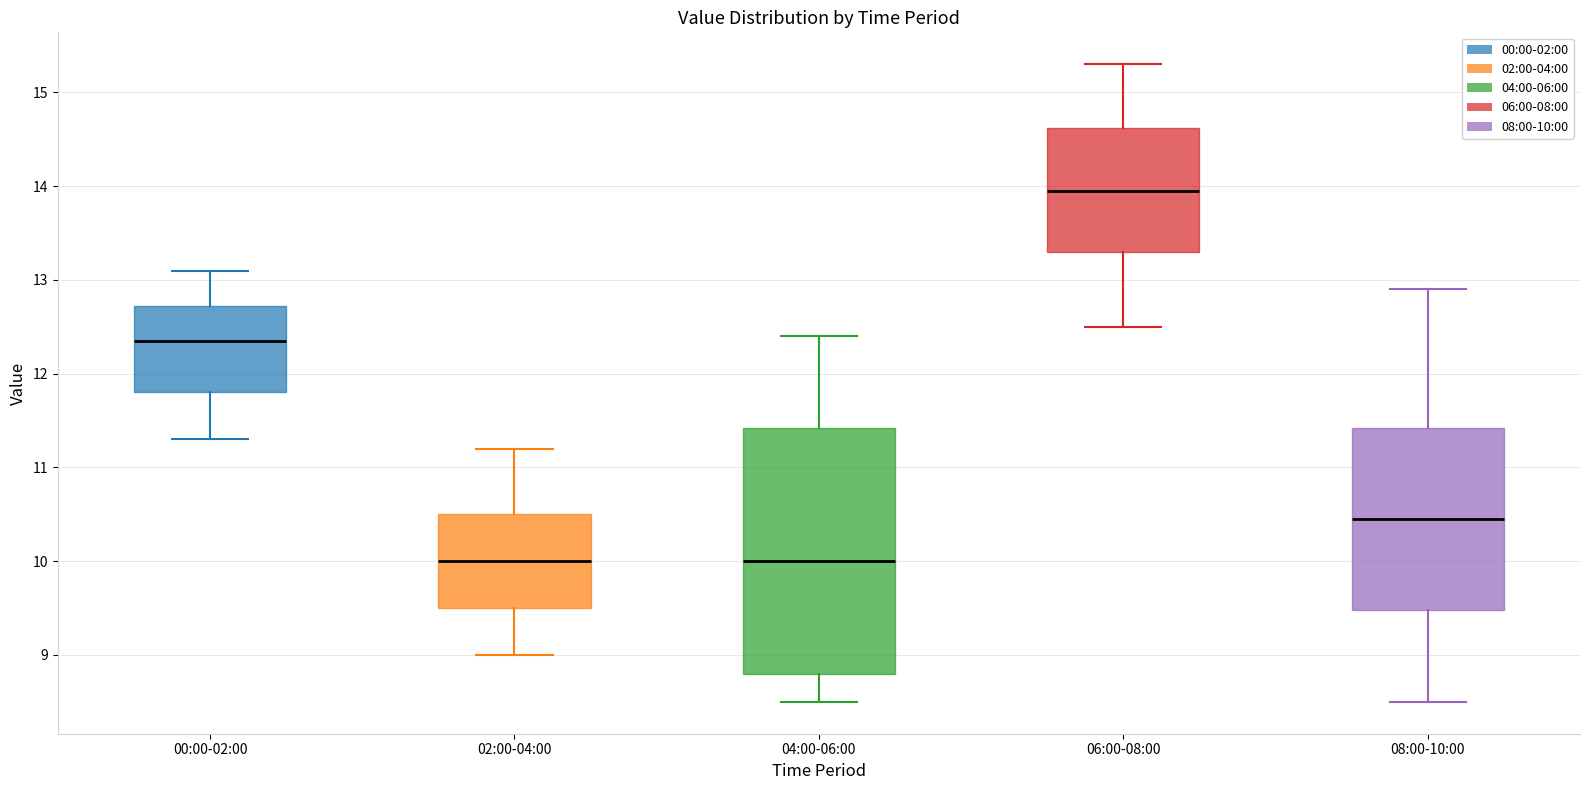

Where does the upper whisker of the box for 02:00-04:00 end on the y-axis? The values are not printed on the chart, so give them approximately, as read against the axis.

11.2